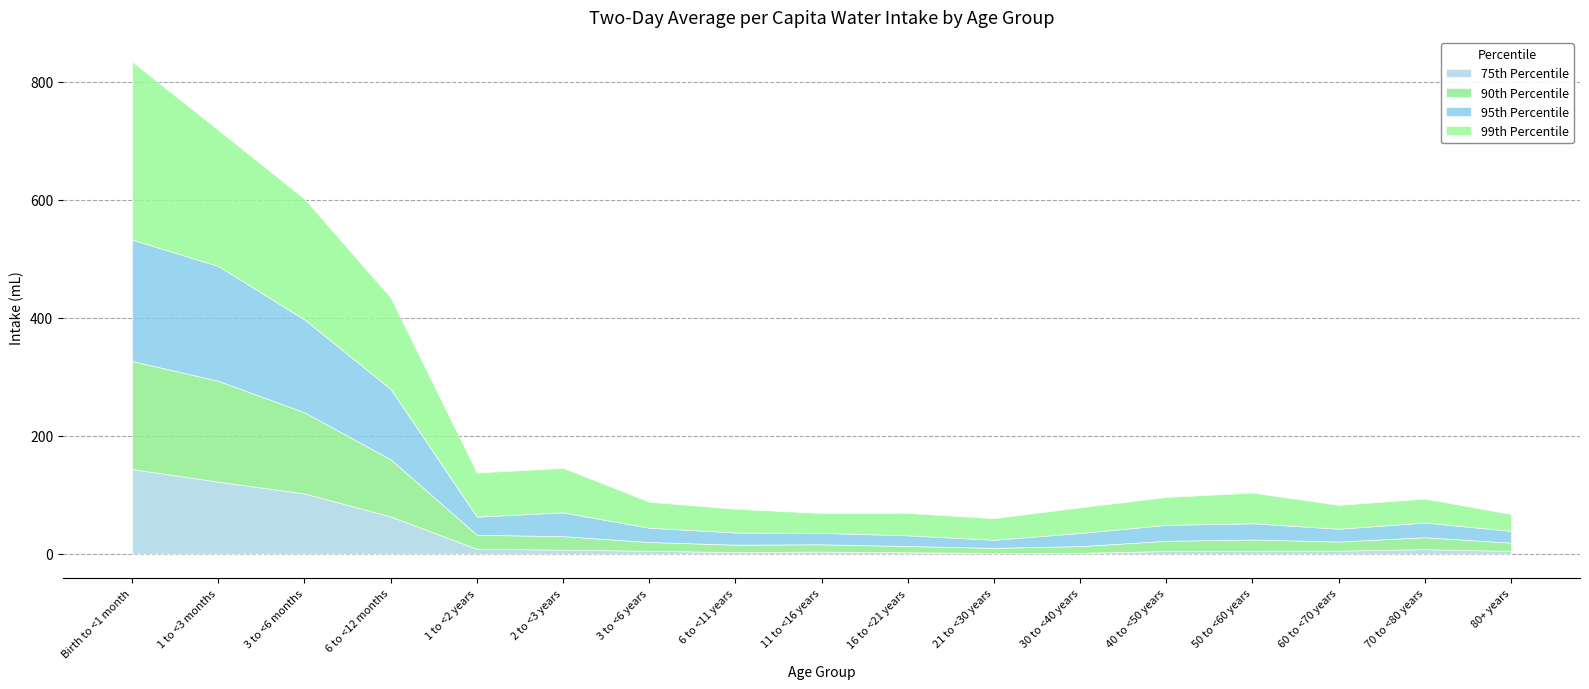

Reading right to left, transcribe all the data shown in this chart.

75th Percentile: 80+ years=4.5	70 to <80 years=7.5	60 to <70 years=5.0	50 to <60 years=4.8	40 to <50 years=4.4	30 to <40 years=1.3	21 to <30 years=1.3	16 to <21 years=2.2	11 to <16 years=3.5	6 to <11 years=2.6	3 to <6 years=4.8	2 to <3 years=6.6	1 to <2 years=8.2	6 to <12 months=63.0	3 to <6 months=102.0	1 to <3 months=122.0	Birth to <1 month=143.4
90th Percentile: 80+ years=14.1	70 to <80 years=20.3	60 to <70 years=15.5	50 to <60 years=19.1	40 to <50 years=17.4	30 to <40 years=11.4	21 to <30 years=8.5	16 to <21 years=10.7	11 to <16 years=12.3	6 to <11 years=12.6	3 to <6 years=14.9	2 to <3 years=23.0	1 to <2 years=23.8	6 to <12 months=96.9	3 to <6 months=137.6	1 to <3 months=171.0	Birth to <1 month=183.2
95th Percentile: 80+ years=19.9	70 to <80 years=24.9	60 to <70 years=21.7	50 to <60 years=27.5	40 to <50 years=26.9	30 to <40 years=22.3	21 to <30 years=13.7	16 to <21 years=18.1	11 to <16 years=19.4	6 to <11 years=20.6	3 to <6 years=24.2	2 to <3 years=40.3	1 to <2 years=30.7	6 to <12 months=119.3	3 to <6 months=157.4	1 to <3 months=194.7	Birth to <1 month=205.8
99th Percentile: 80+ years=28.7	70 to <80 years=40.6	60 to <70 years=40.4	50 to <60 years=52.0	40 to <50 years=47.4	30 to <40 years=43.5	21 to <30 years=36.6	16 to <21 years=38.0	11 to <16 years=33.7	6 to <11 years=40.2	3 to <6 years=44.1	2 to <3 years=75.5	1 to <2 years=74.8	6 to <12 months=154.8	3 to <6 months=204.6	1 to <3 months=230.7	Birth to <1 month=302.0